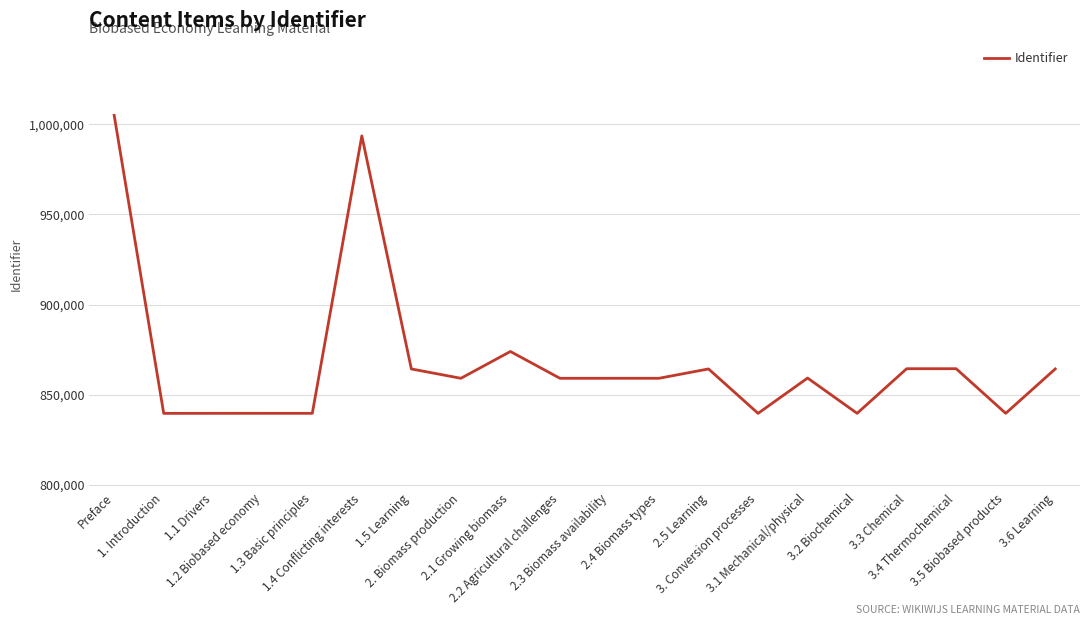

What value does the data have at 3.6 Learning, to the nearest 50?

864300